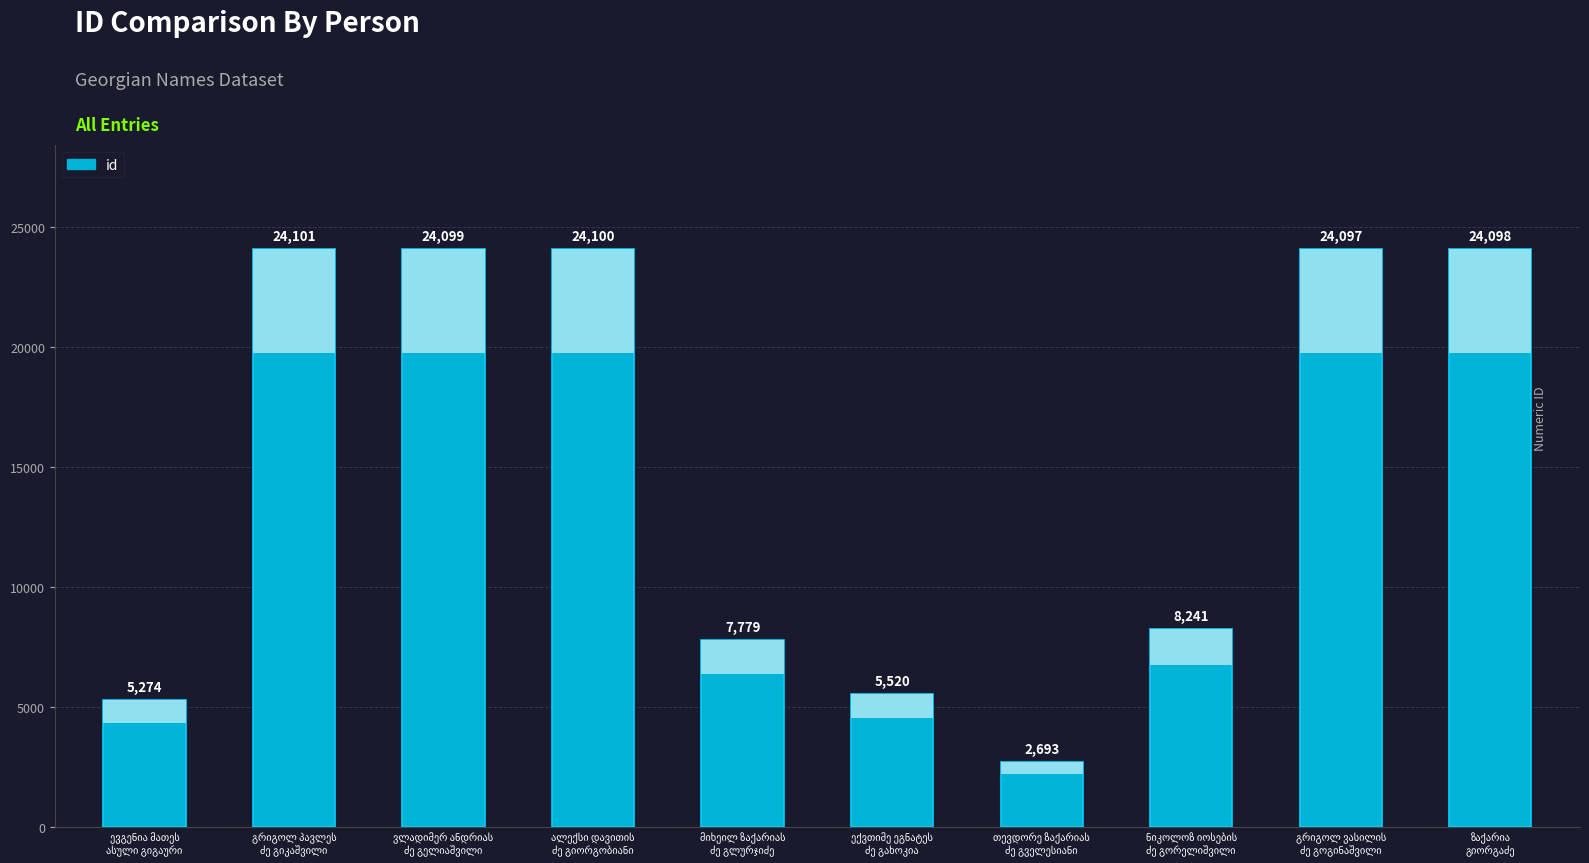

What is the value of the 3rd bar from the left?

24099